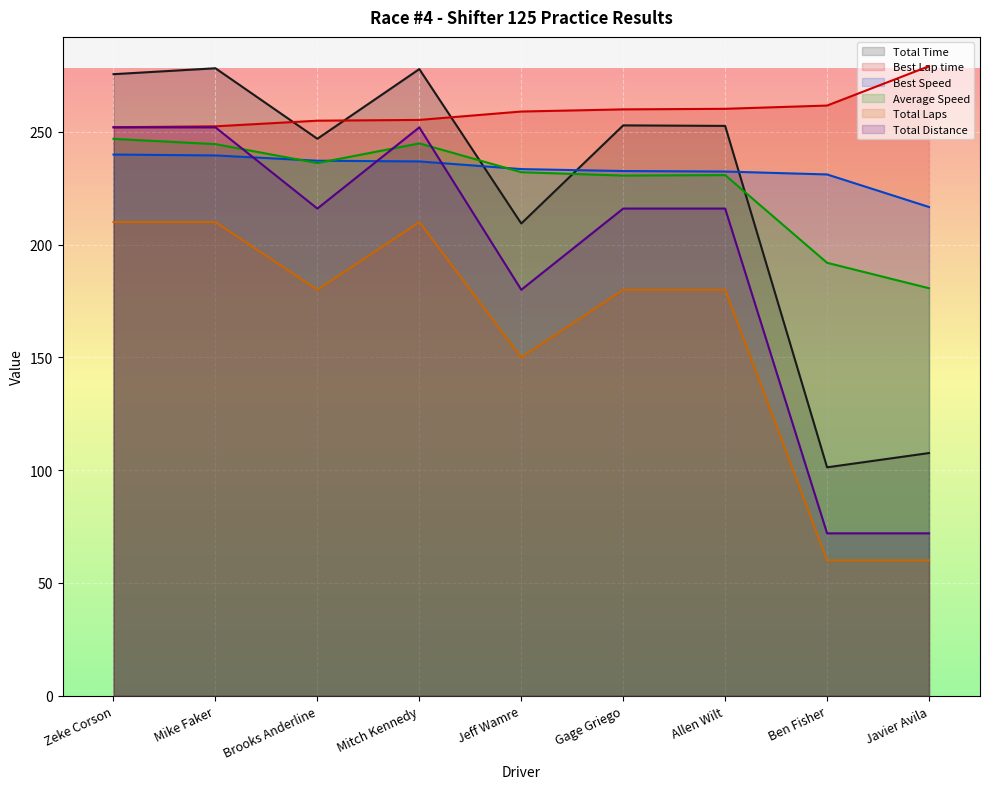

Which series has the largest total across all categories?

Best Lap time